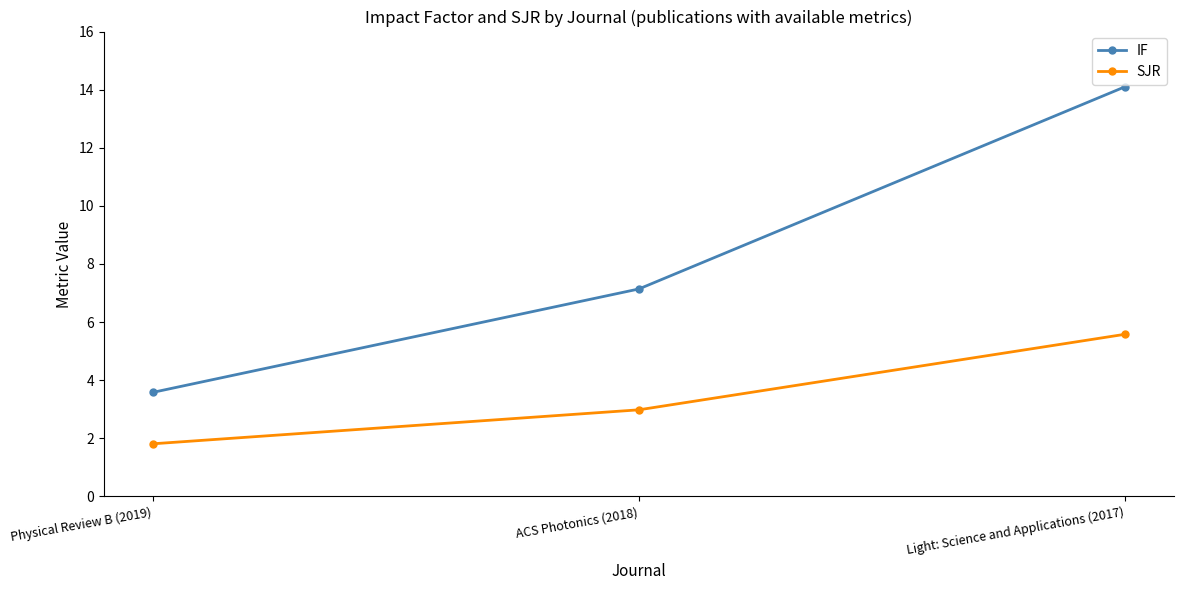

At which category is the sum across all series the highest?

Light: Science and Applications (2017)